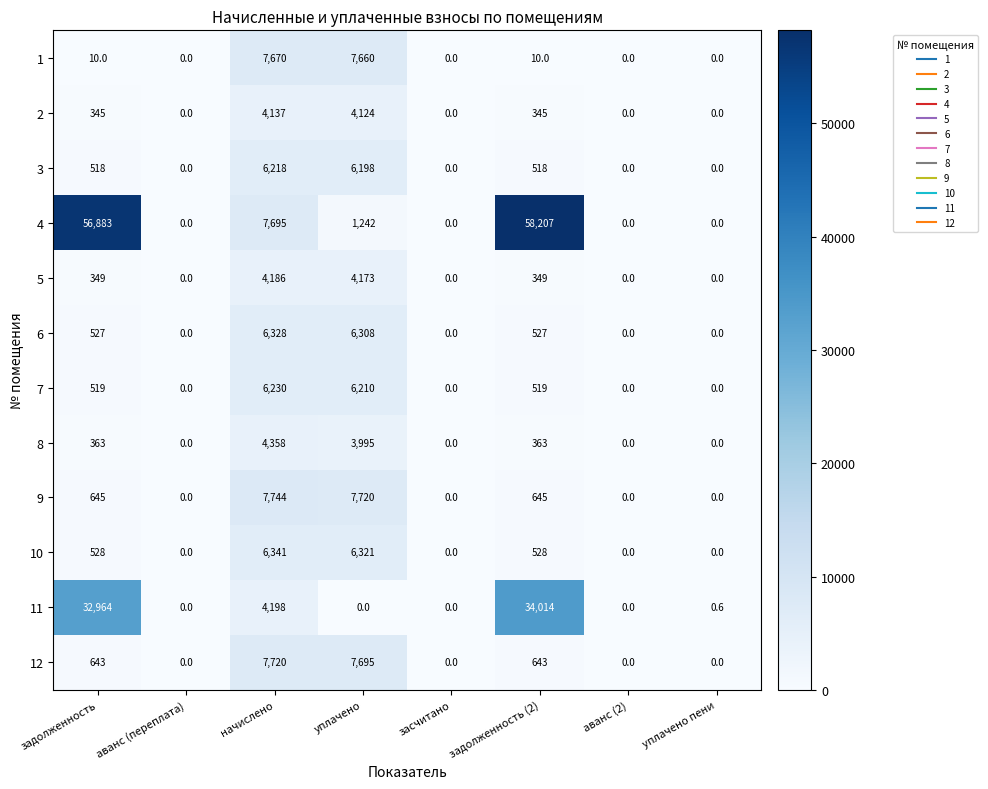

What is the approximate value of 8 at задолженность (2)?

363.0